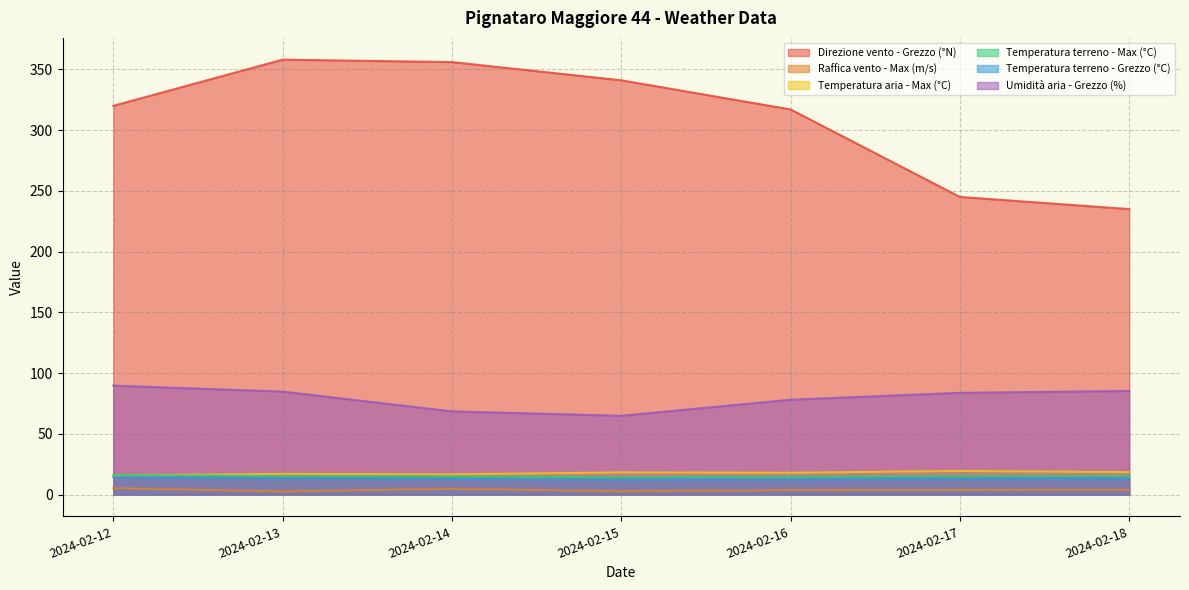

True or false: Raffica vento - Max (m/s) has a value of 2.7 at 2024-02-13.

True